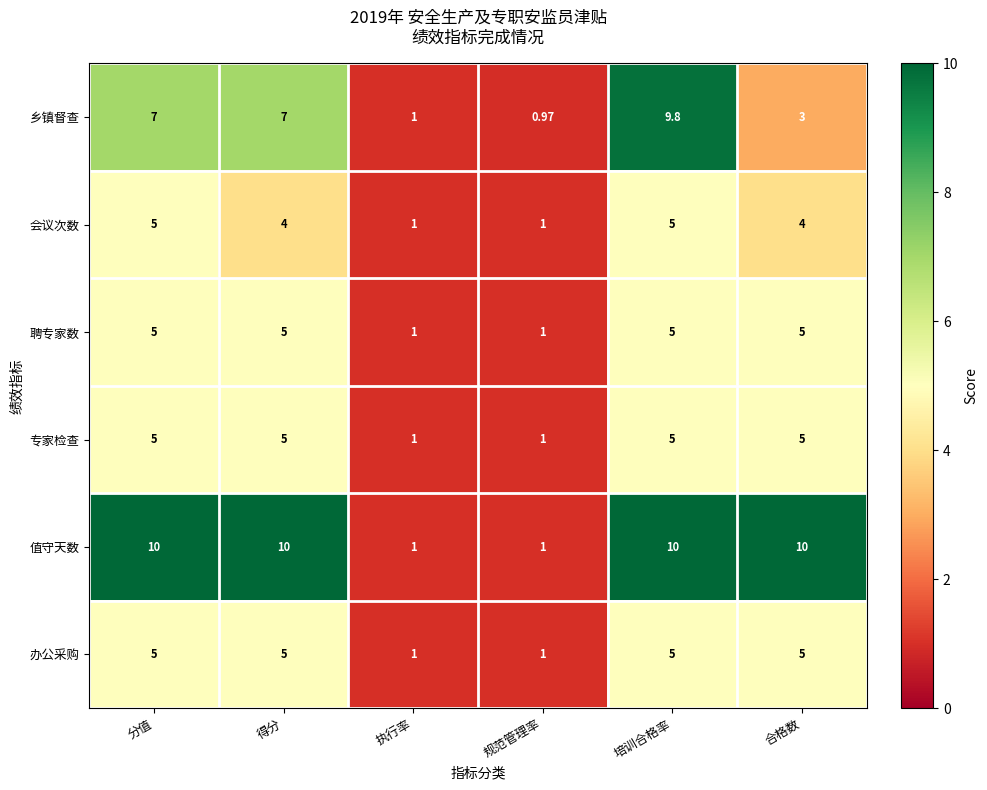

Which series has the largest total across all categories?

值守天数